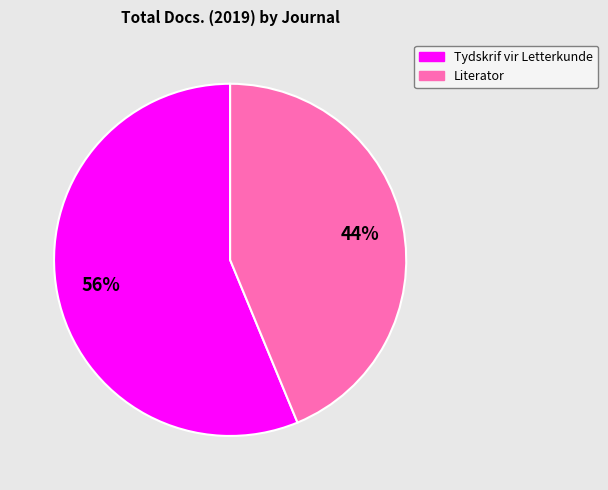

Rank the categories by value from highest to lowest.

Tydskrif vir Letterkunde, Literator